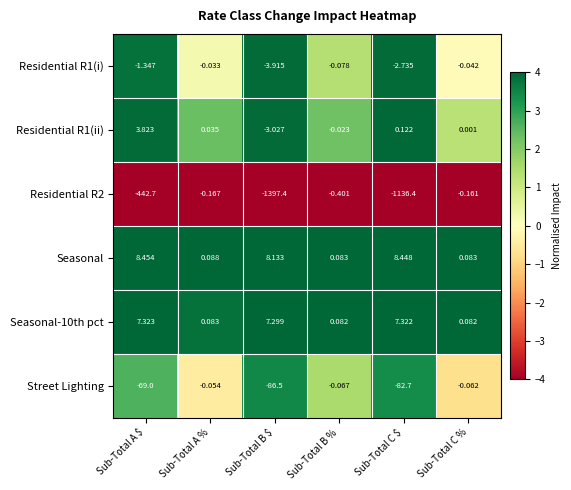

At which label does Residential R1(ii) reach its minimum?

Sub-Total B $